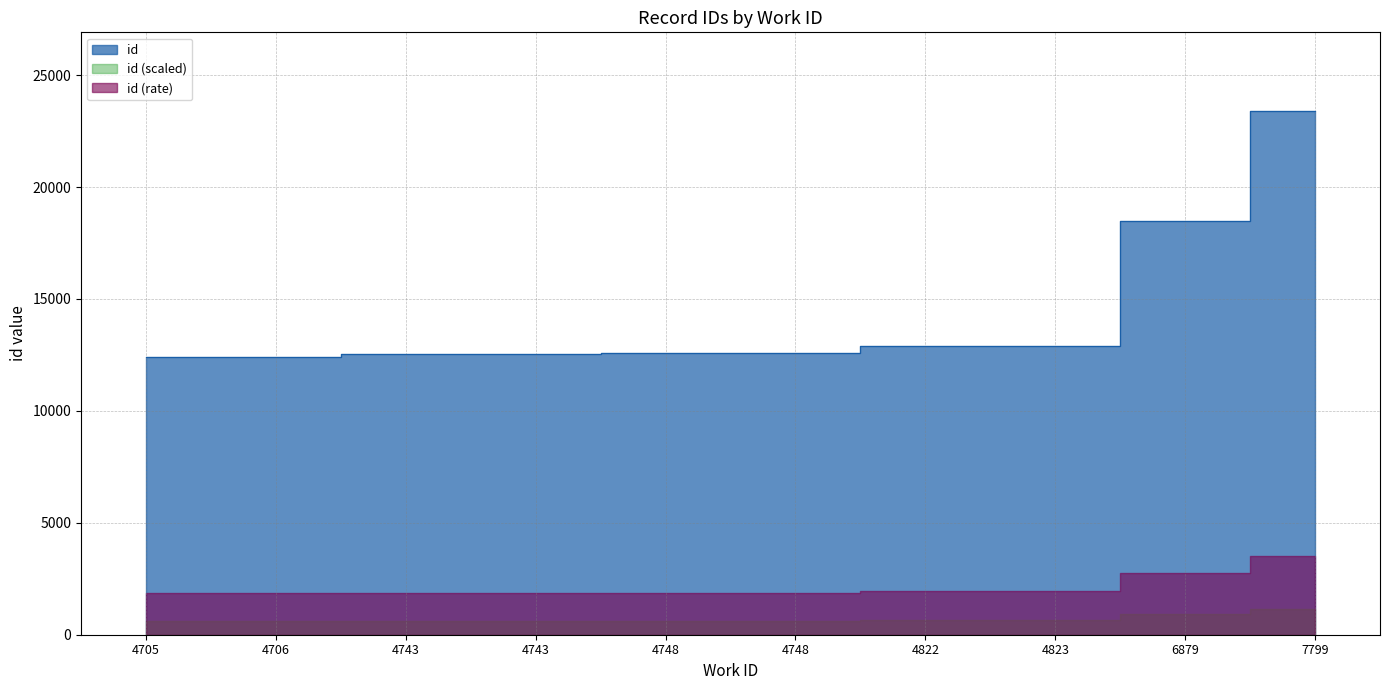

Approximately how many times larger is the value at 4823 compared to 4706?

1.0